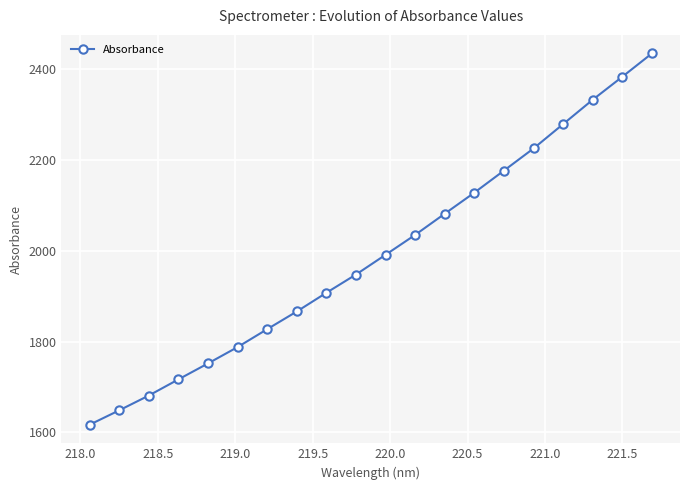

What is the smallest value displayed?

1616.7